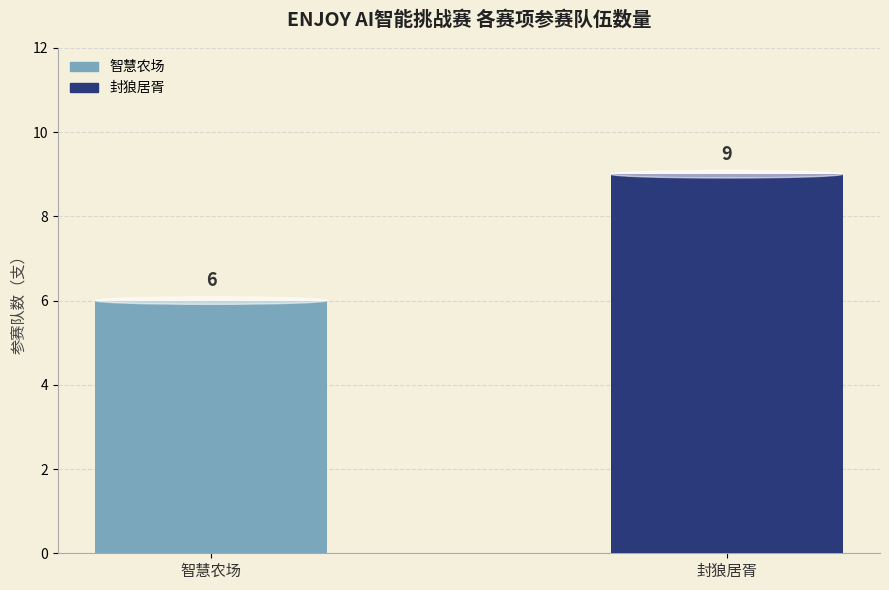

Between 封狼居胥 and 智慧农场, which is larger?

封狼居胥